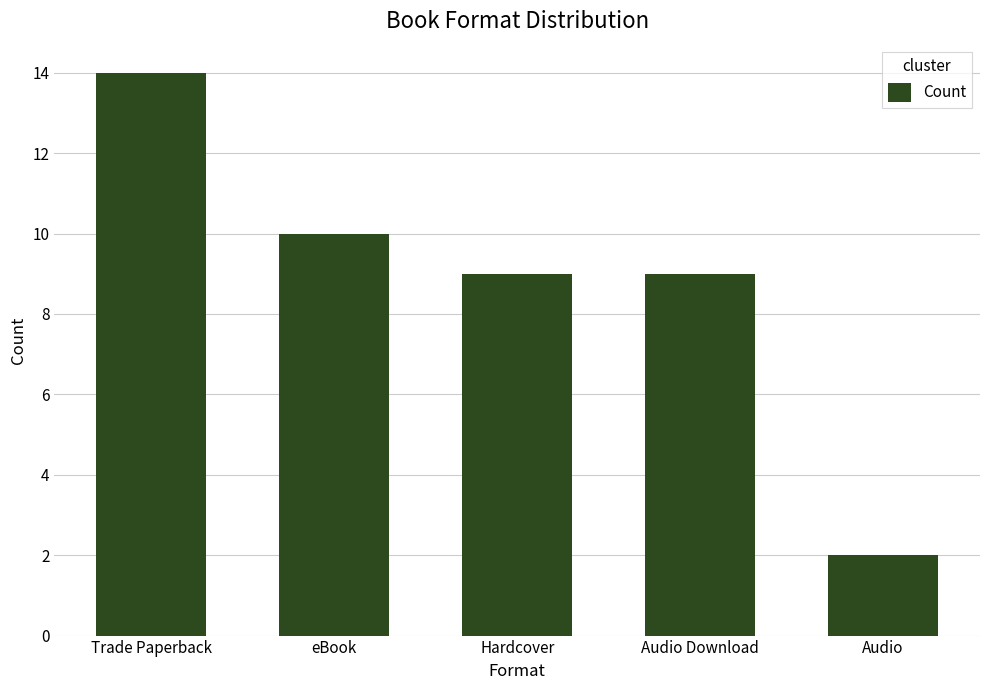

What is the maximum value shown in the chart?

14